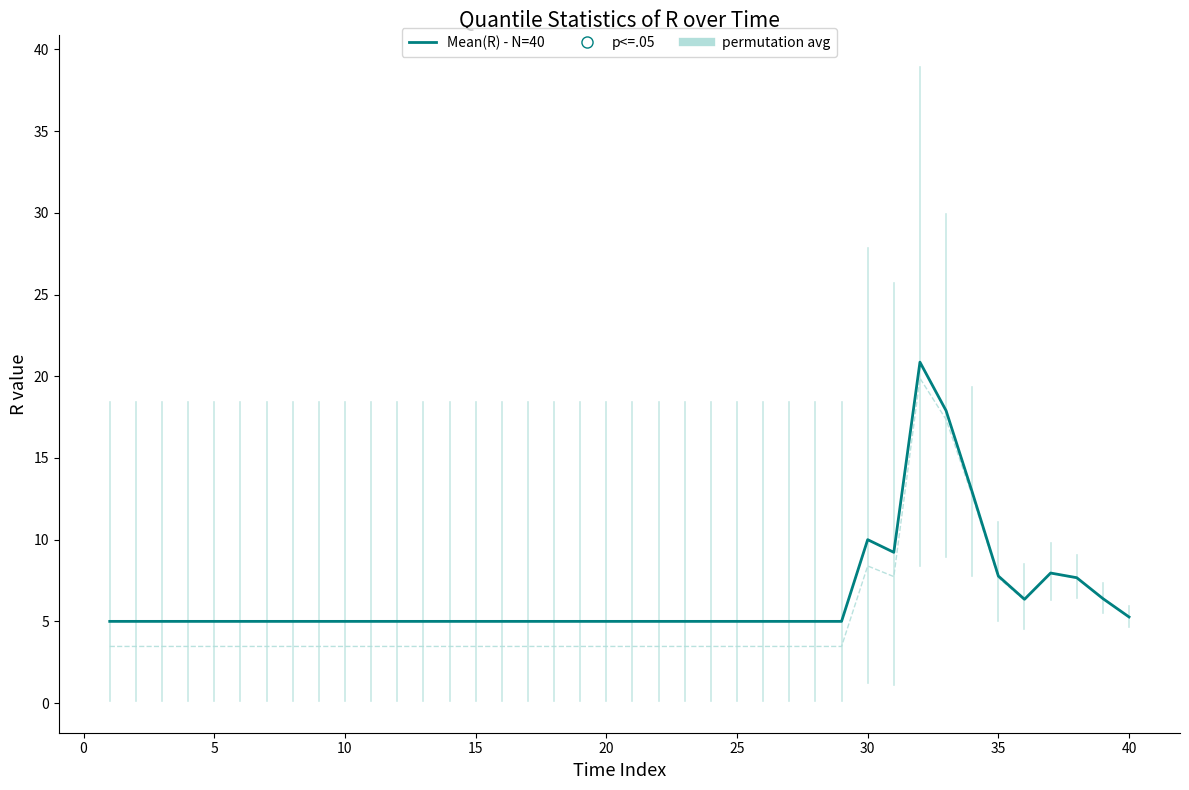

At how many categories does at least one series exceed 3?

40